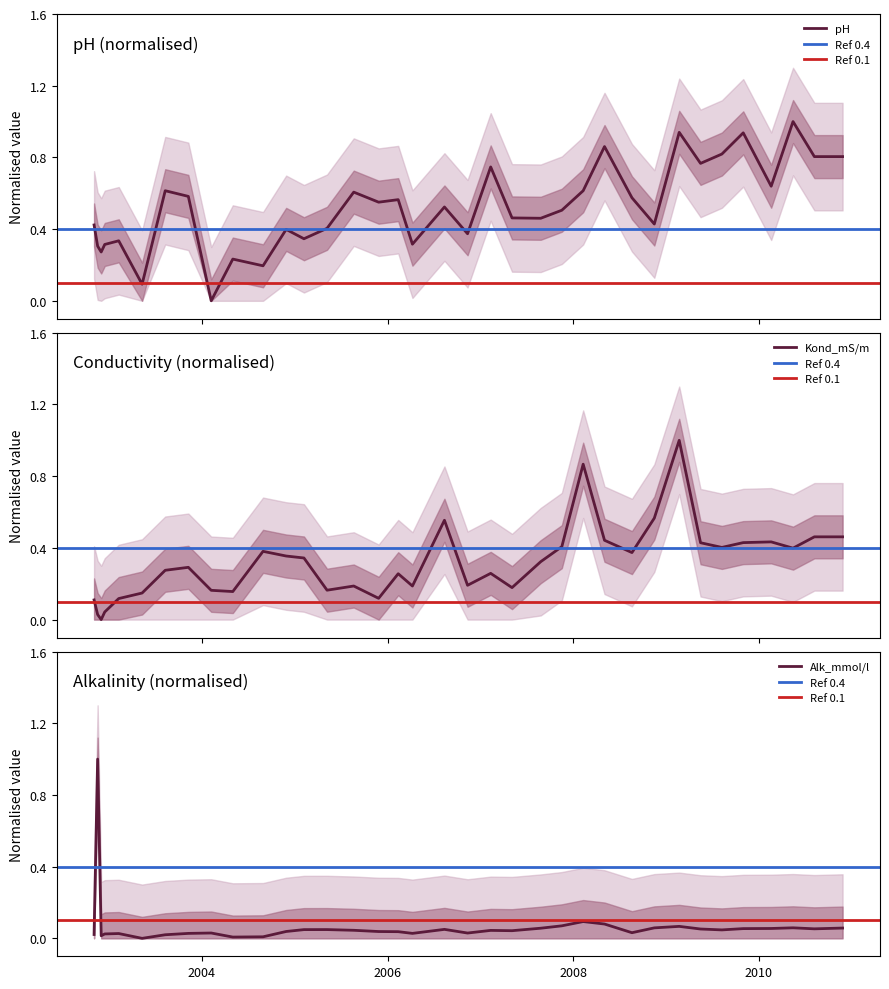

Which series has the largest range (max minus min)?

pH